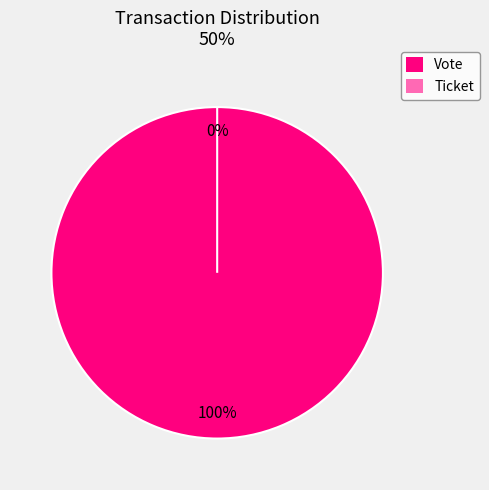

To the nearest percent, what is the difference between the largest and smallest slice percentages?

100%